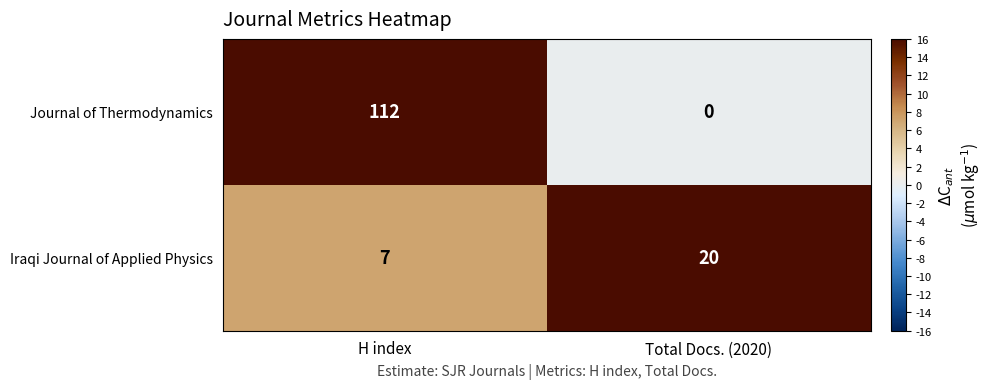

Between H index and Total Docs. (2020), which series saw the biggest shift?

Journal of Thermodynamics